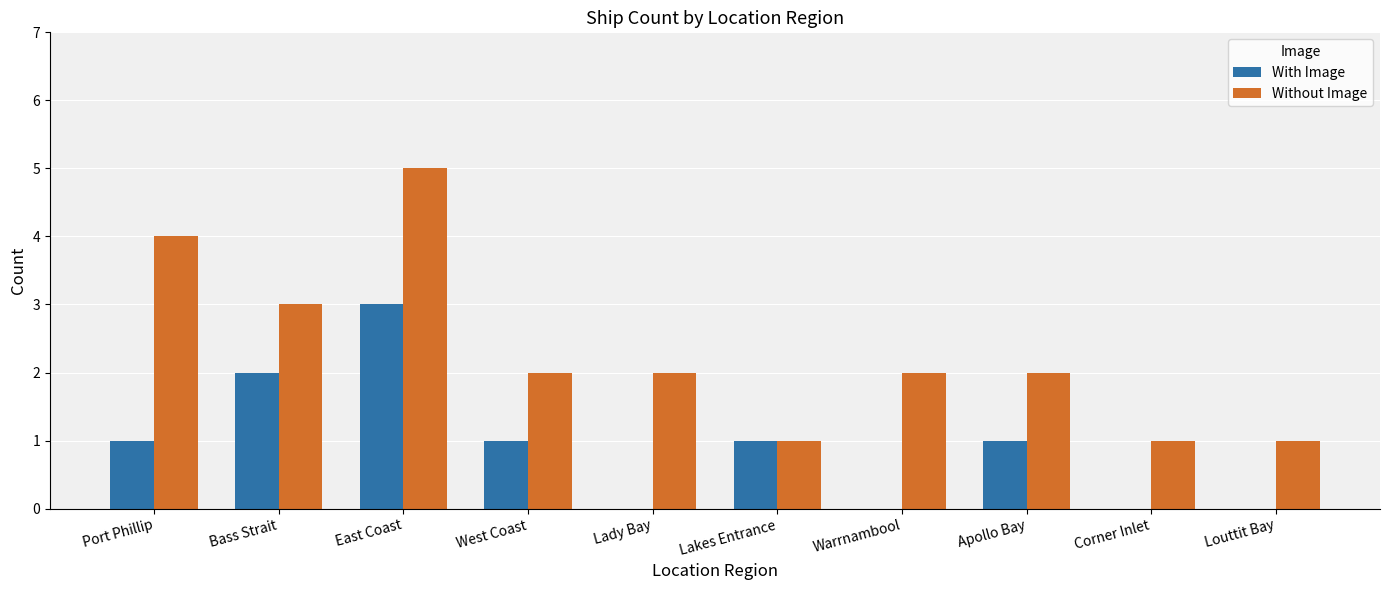

What is the total value across all series at Corner Inlet?

1